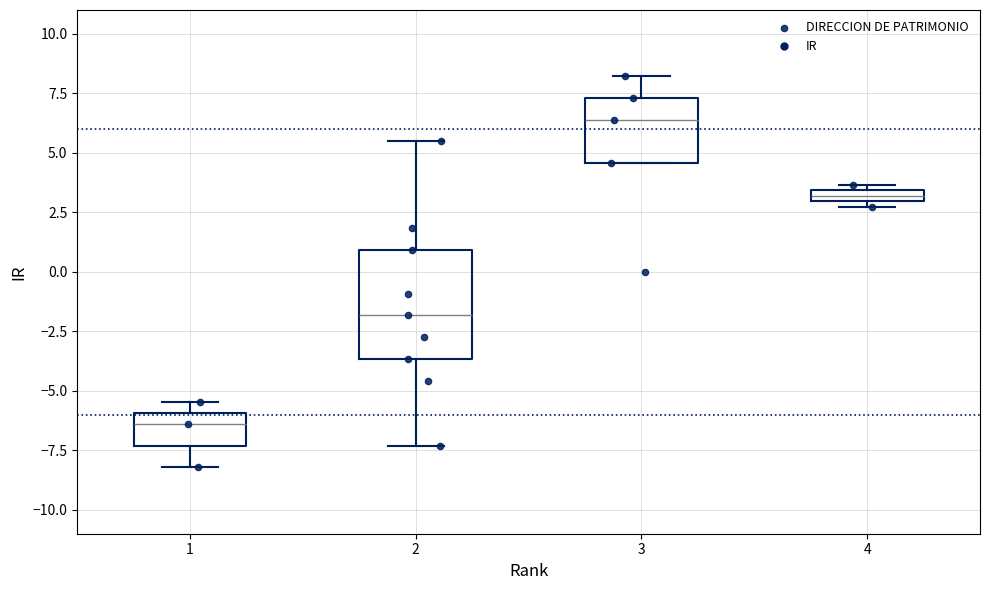

Which box's median line is the highest?

3